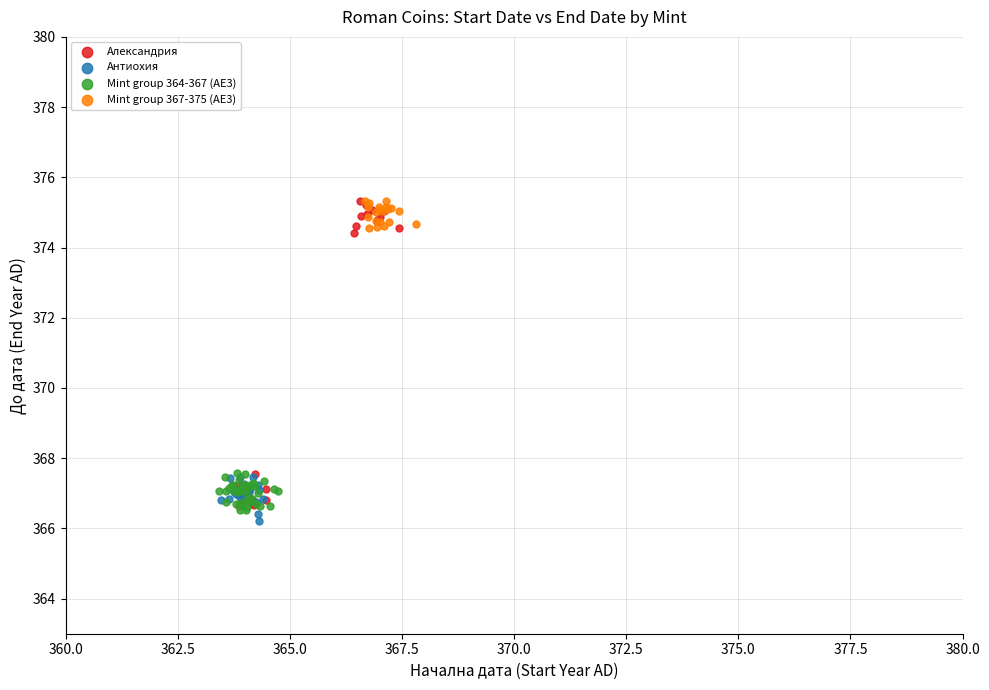

Which series has the widest spread of Y values?

Александрия